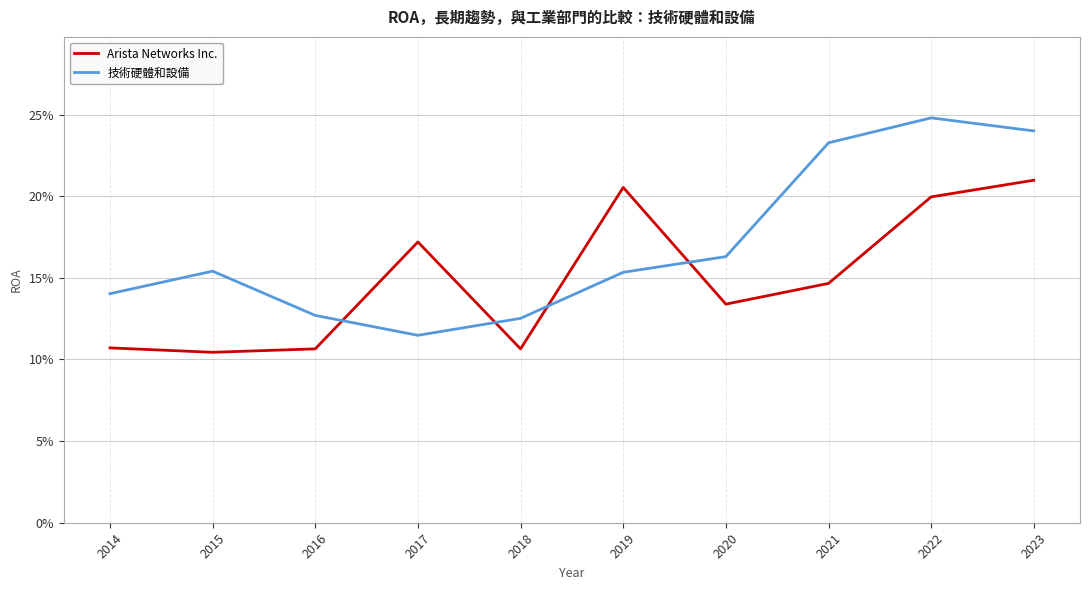

Does the chart have visible grid lines?

Yes